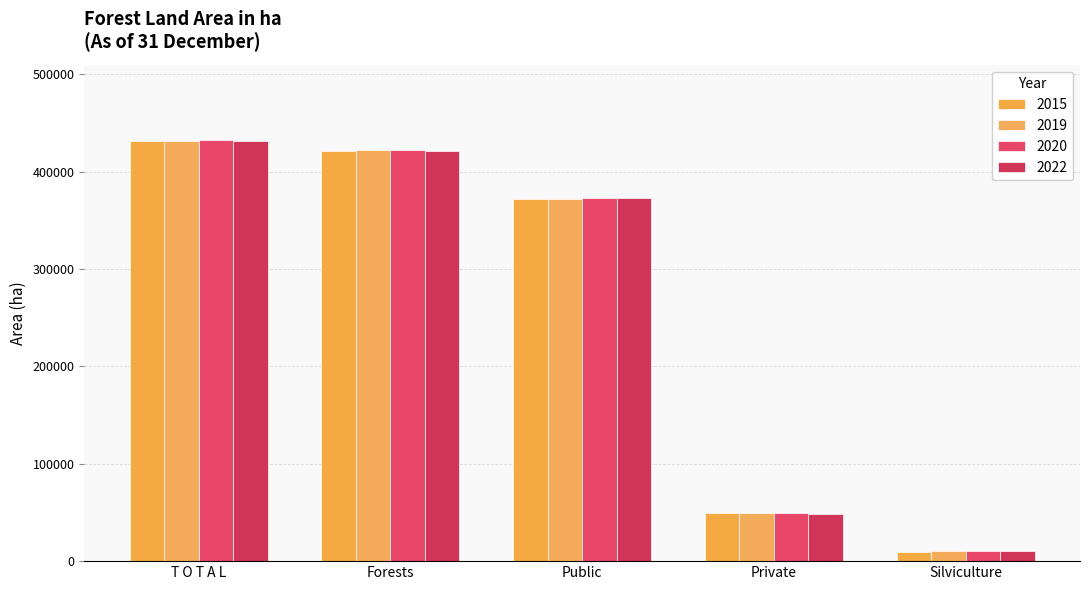

What is the label of the 2nd bar from the right?

Private